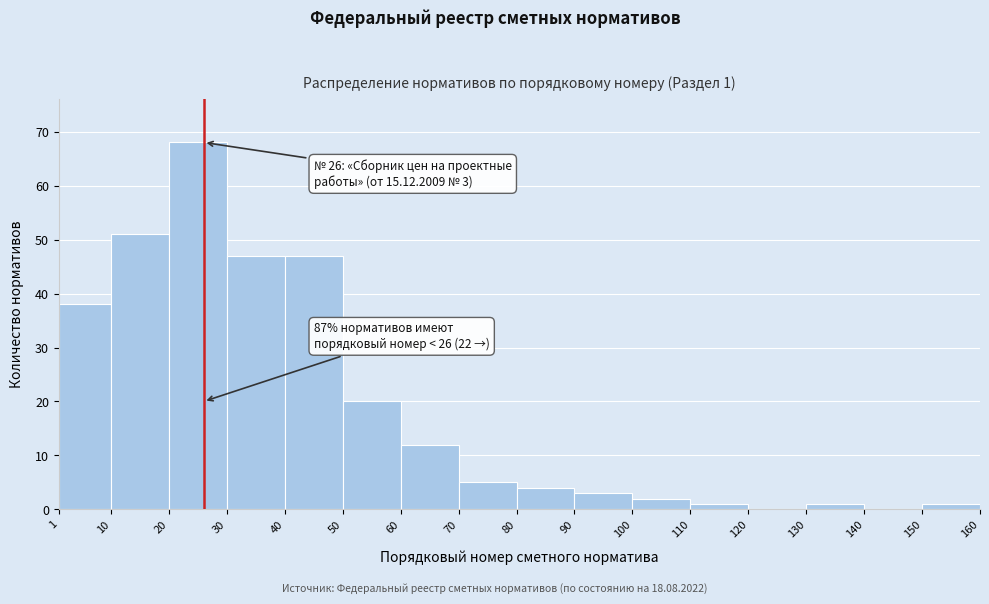

Which range on the x-axis has the tallest bar?

20 to 30